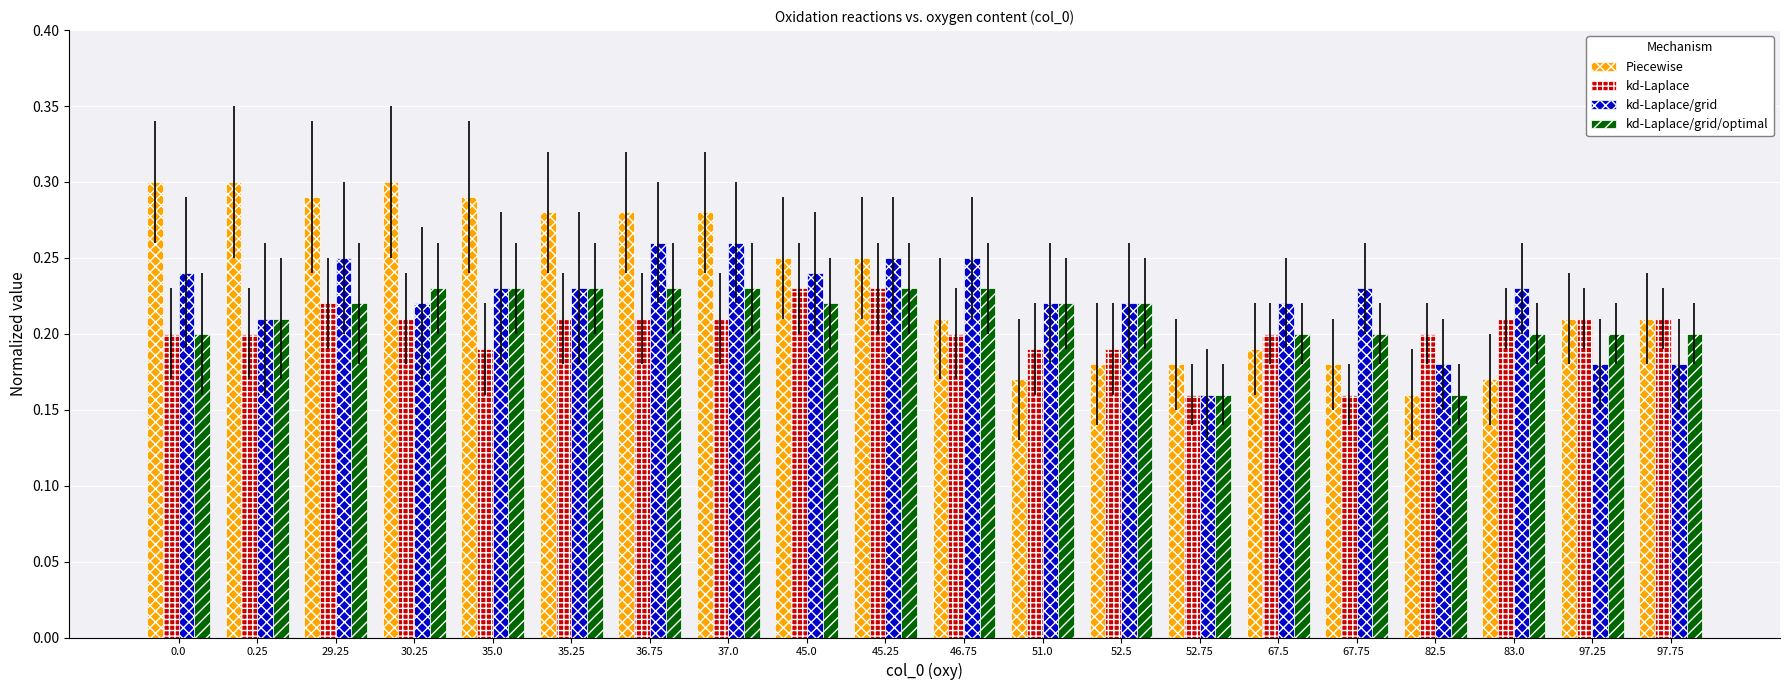

What is the sum of all kd-Laplace/grid values?

4.5